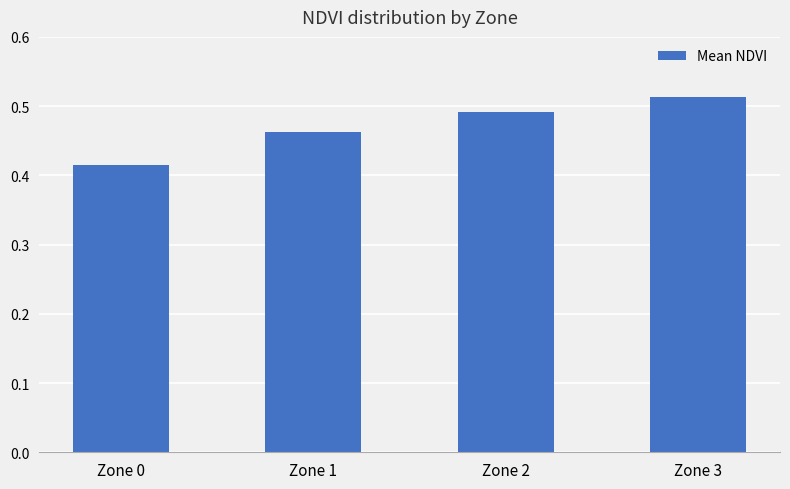

At which category does the chart reach its peak across all series?

Zone 3